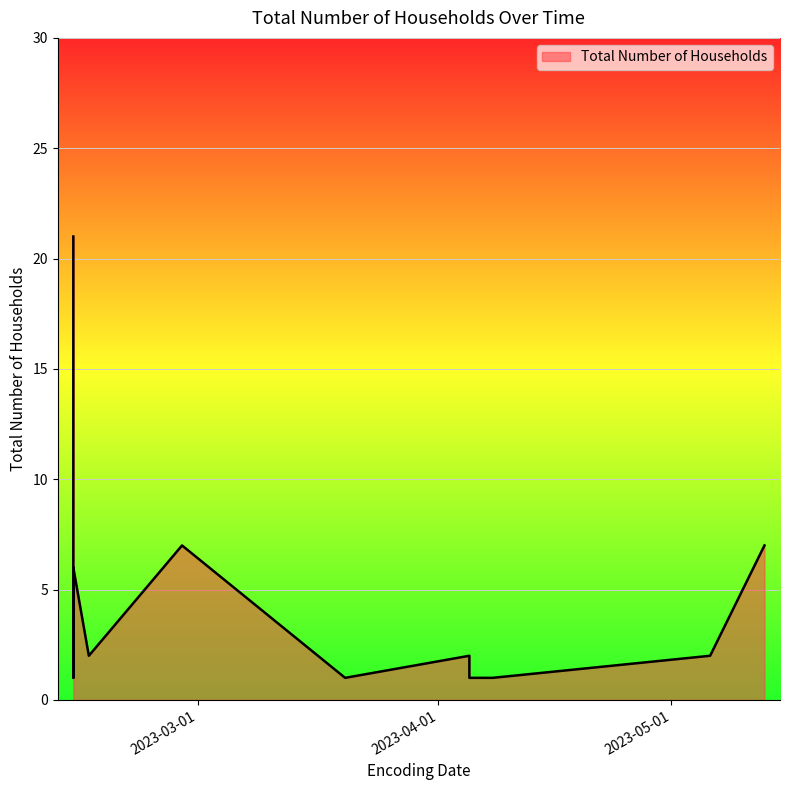

What is the difference between the values at 2023-04-05 and 2023-04-05?

1